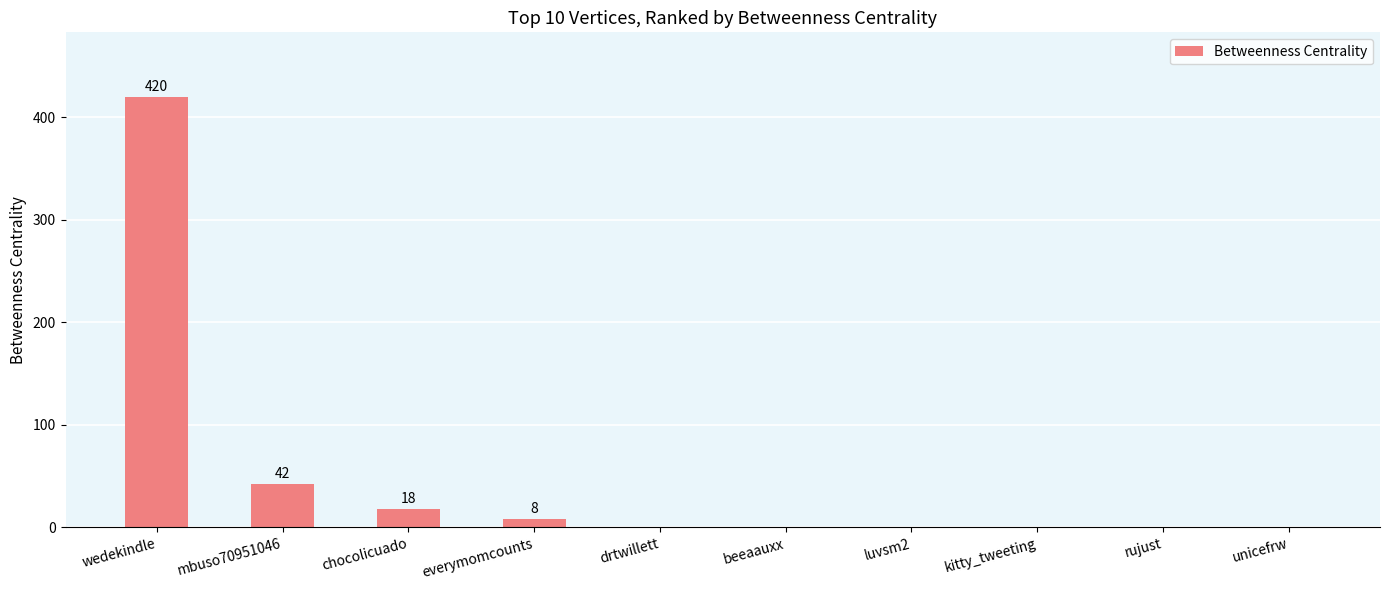

How many categories are shown in the chart?

10